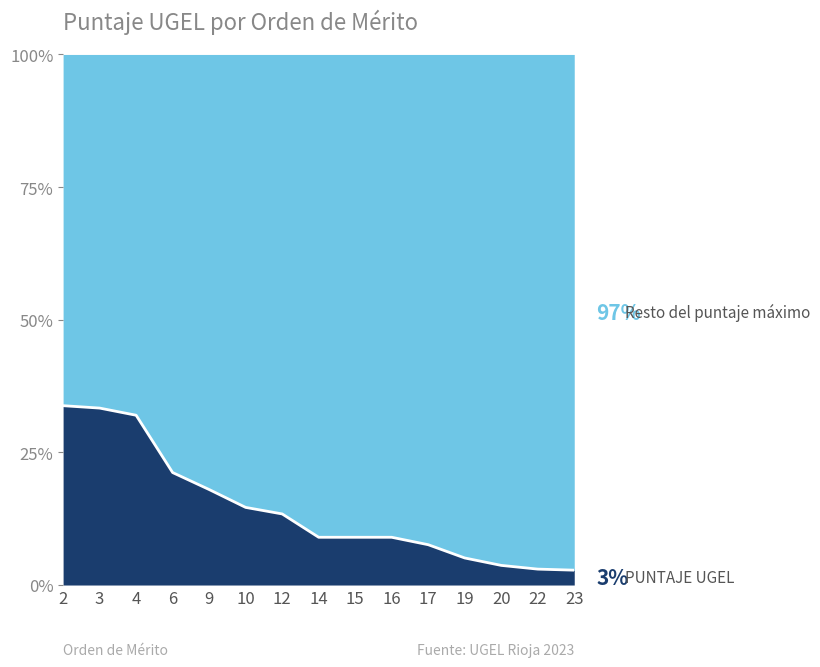

List the labels in order of value, smallest first.

23, 22, 20, 19, 17, 14, 15, 16, 12, 10, 9, 6, 4, 3, 2